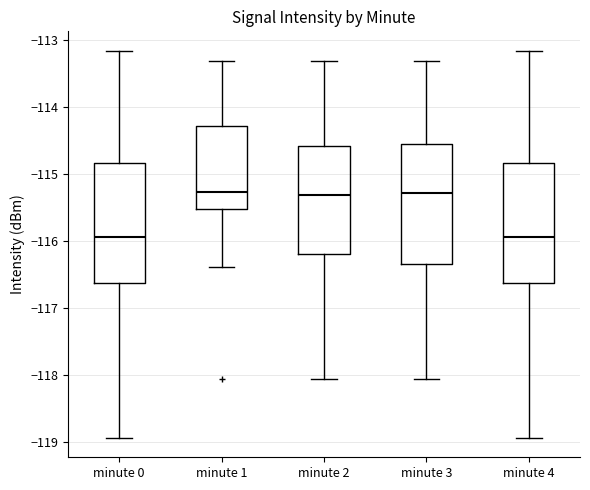

Reading left to right, transcribe this box plot: for each box, give where its median line is, the range the box spans, and where its two whiskers end, as read against the y-axis. The values are not printed on the chart, so give them approximately, as read against the axis.

minute 0: median -115.9, box -116.6 to -114.8, whiskers -118.9 to -113.2
minute 1: median -115.3, box -115.5 to -114.3, whiskers -116.4 to -113.3
minute 2: median -115.3, box -116.2 to -114.6, whiskers -118.1 to -113.3
minute 3: median -115.3, box -116.3 to -114.6, whiskers -118.1 to -113.3
minute 4: median -115.9, box -116.6 to -114.8, whiskers -118.9 to -113.2